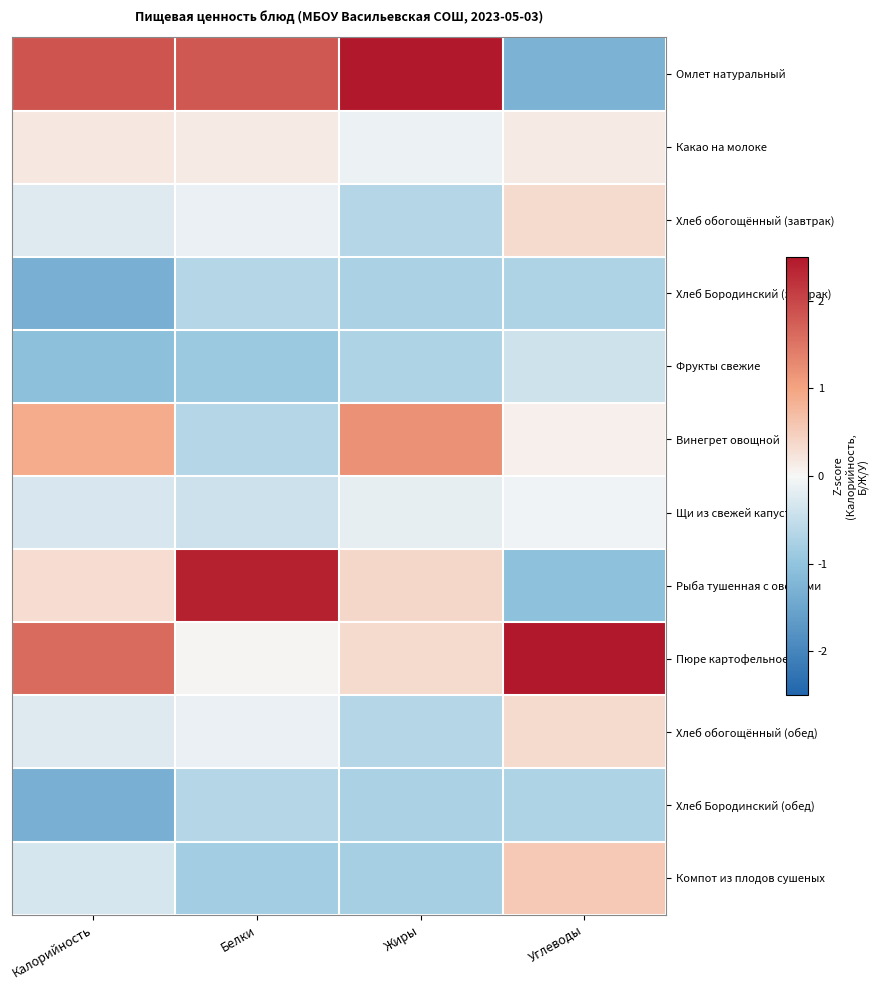

Reading left to right, extract all data points from this chart.

Омлет натуральный: Калорийность=1.8	Белки=1.8	Жиры=2.7	Углеводы=-1.3
Какао на молоке: Калорийность=0.2	Белки=0.1	Жиры=-0.1	Углеводы=0.1
Хлеб обогощённый (завтрак): Калорийность=-0.2	Белки=-0.1	Жиры=-0.7	Углеводы=0.3
Хлеб Бородинский (завтрак): Калорийность=-1.3	Белки=-0.7	Жиры=-0.8	Углеводы=-0.7
Фрукты свежие: Калорийность=-1.1	Белки=-0.9	Жиры=-0.7	Углеводы=-0.4
Винегрет овощной: Калорийность=0.9	Белки=-0.6	Жиры=1.2	Углеводы=0.1
Щи из свежей капусты: Калорийность=-0.3	Белки=-0.4	Жиры=-0.2	Углеводы=-0.1
Рыба тушенная с овощами: Калорийность=0.3	Белки=2.4	Жиры=0.4	Углеводы=-1.0
Пюре картофельное: Калорийность=1.6	Белки=0.0	Жиры=0.3	Углеводы=2.7
Хлеб обогощённый (обед): Калорийность=-0.2	Белки=-0.1	Жиры=-0.7	Углеводы=0.3
Хлеб Бородинский (обед): Калорийность=-1.3	Белки=-0.7	Жиры=-0.8	Углеводы=-0.7
Компот из плодов сушеных: Калорийность=-0.3	Белки=-0.8	Жиры=-0.8	Углеводы=0.6